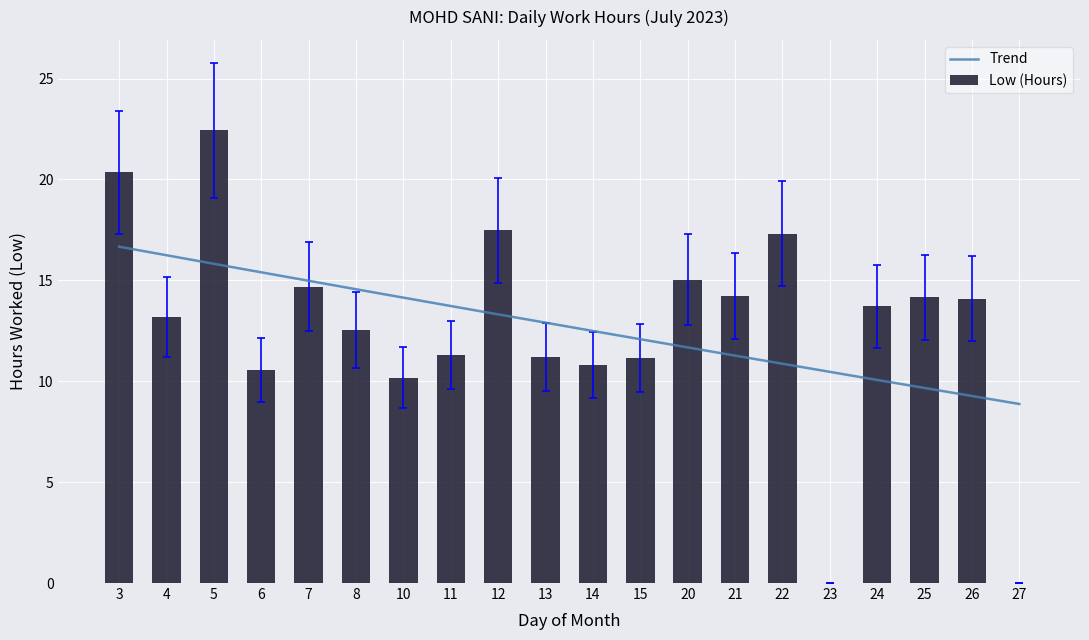

True or false: Low (Hours) has a value of 3.3 at 10.

False